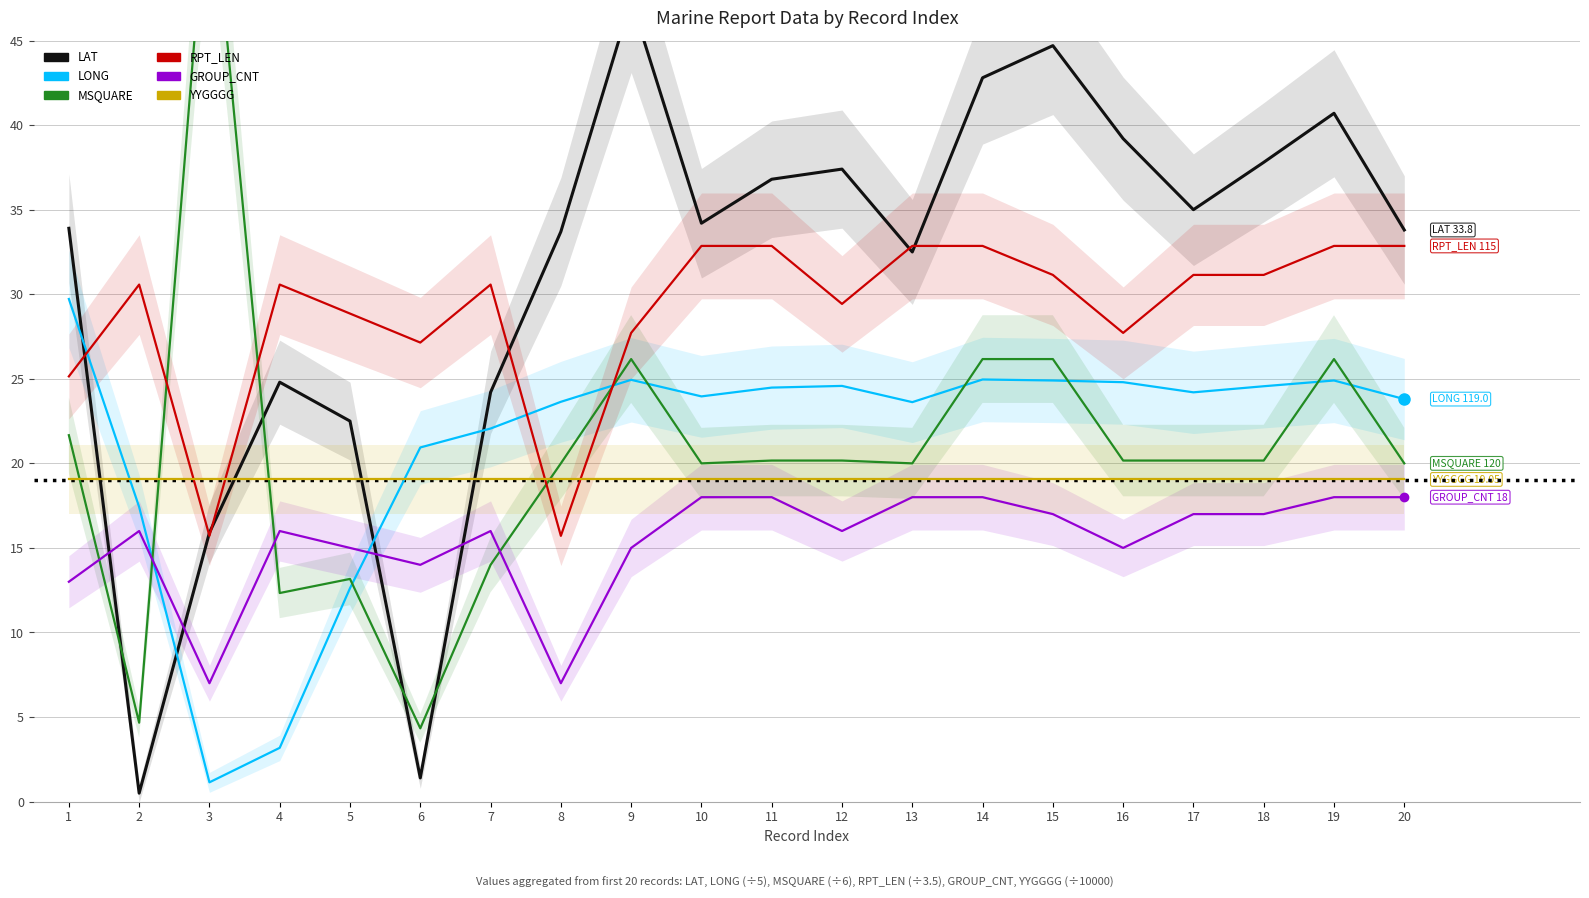

What is the highest value of the GROUP_CNT series?

18.0